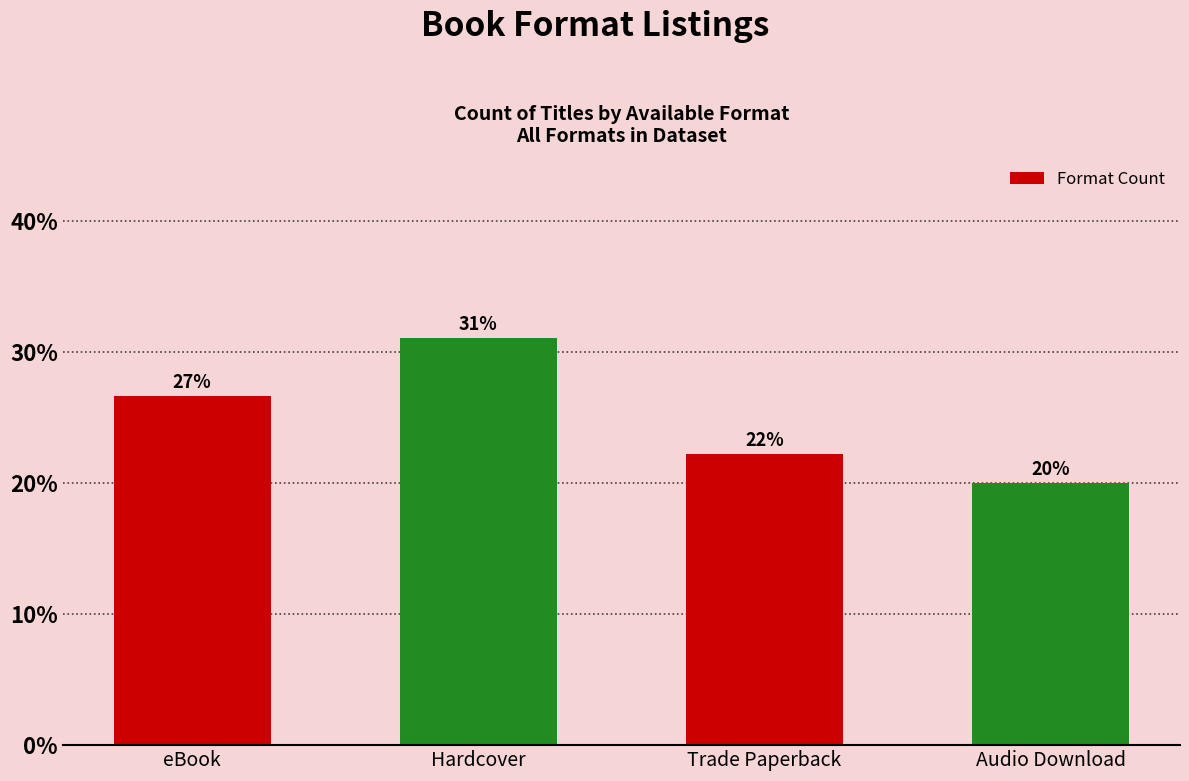

List the labels in order of value, largest first.

Hardcover, eBook, Trade Paperback, Audio Download